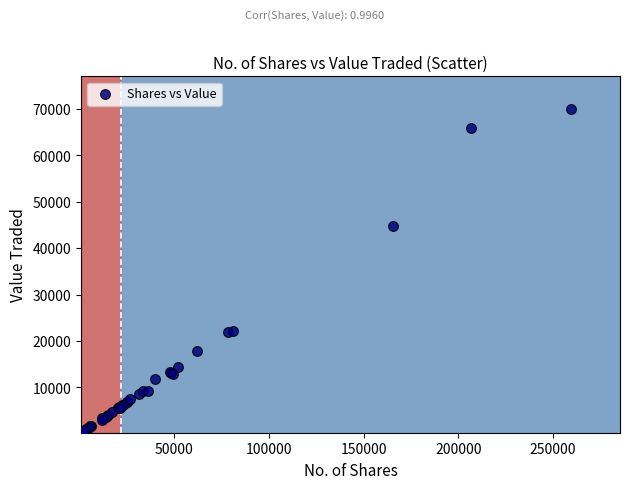

What Y value in the scatter plot is closest to 35149?

44733